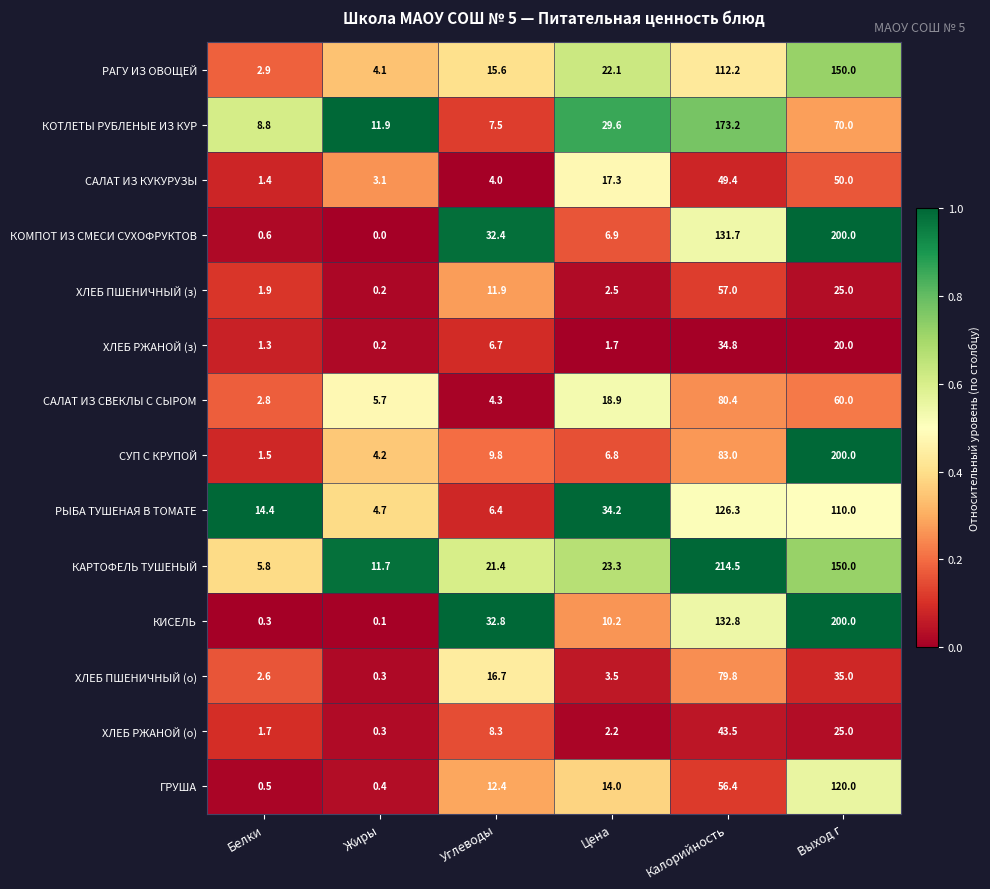

Between Углеводы and Цена, which series saw the biggest shift?

РЫБА ТУШЕНАЯ В ТОМАТЕ